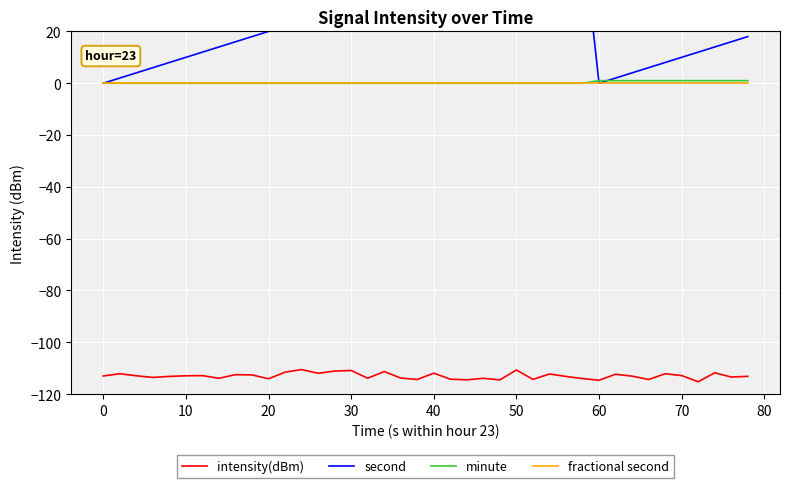

True or false: intensity(dBm) and fractional second intersect in this chart.

False